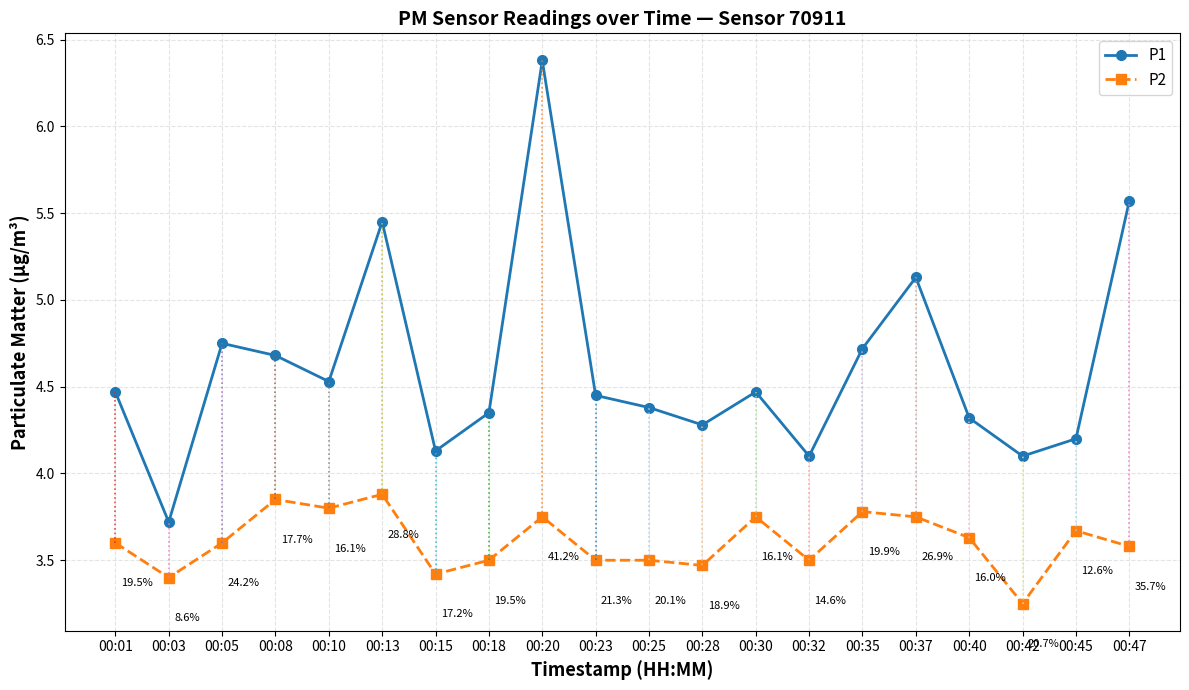

Which series has the largest total across all categories?

P1